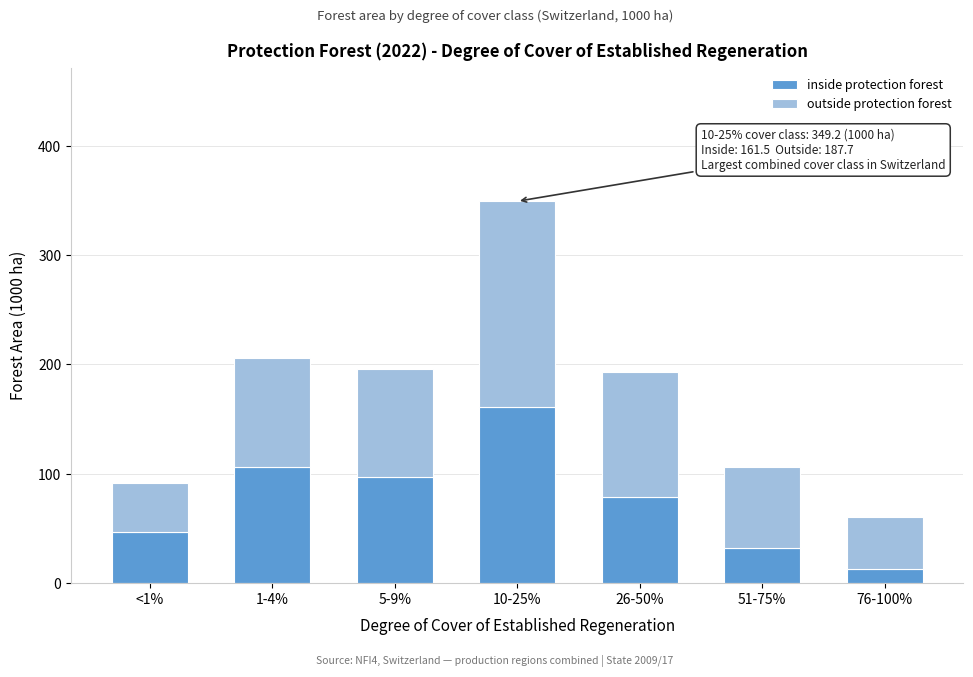

Reading right to left, list the values for the inside protection forest series.

76-100%=12.5	51-75%=31.8	26-50%=78.7	10-25%=161.5	5-9%=97.1	1-4%=106.6	<1%=46.5